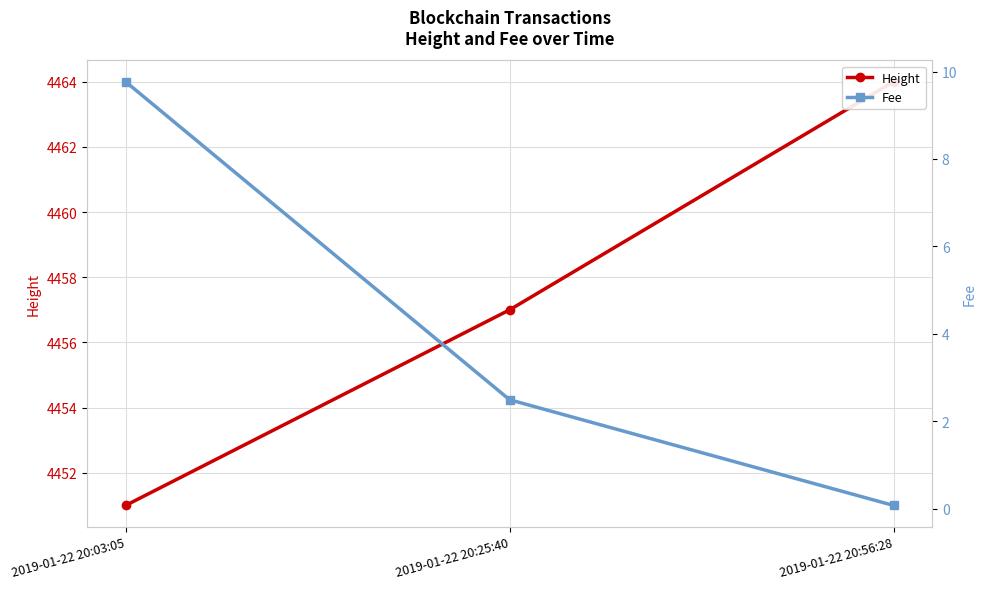

Rank the categories by Fee value from highest to lowest.

2019-01-22 20:03:05, 2019-01-22 20:25:40, 2019-01-22 20:56:28